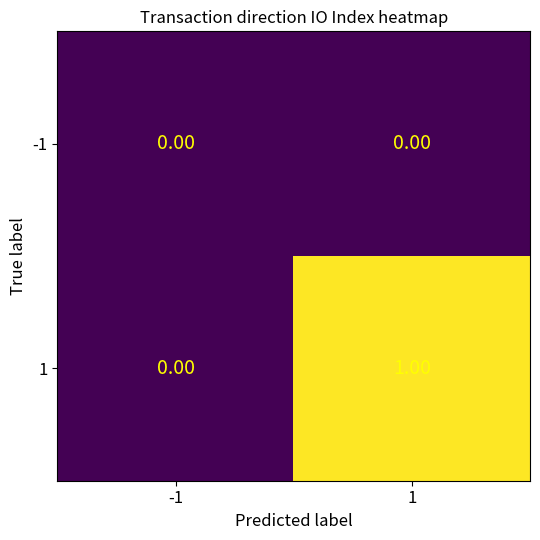

List the labels in order of 1 value, largest first.

1, -1